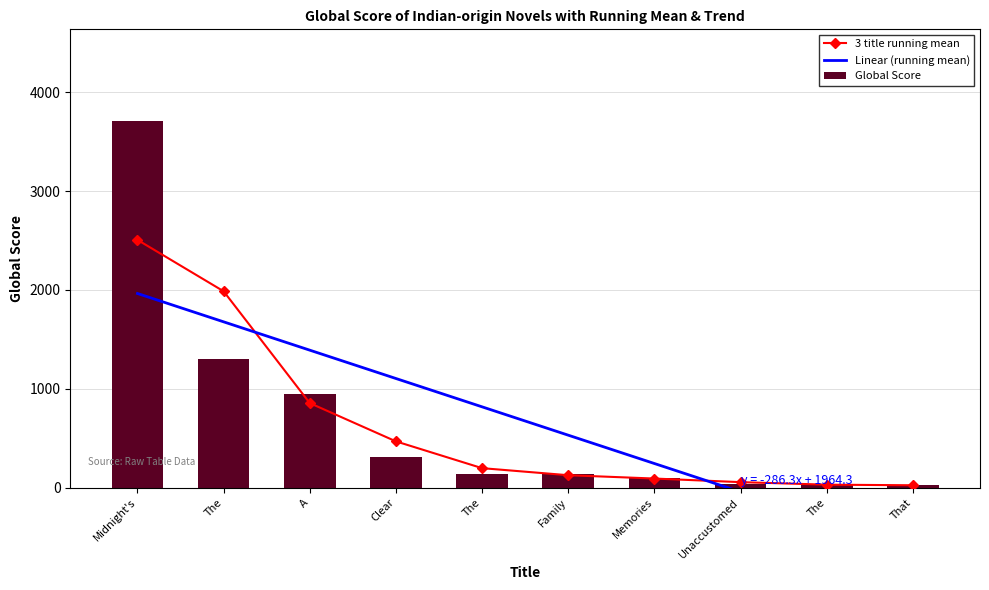

At which label does Linear (running mean) first exceed 818?

Midnight's